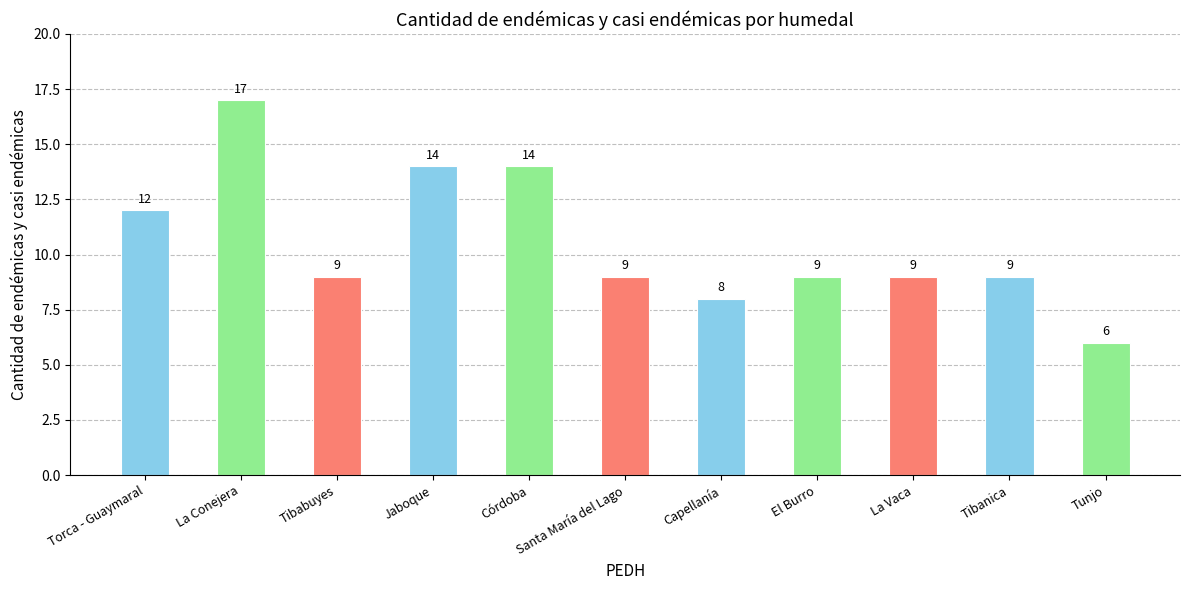

What is the average value?

11